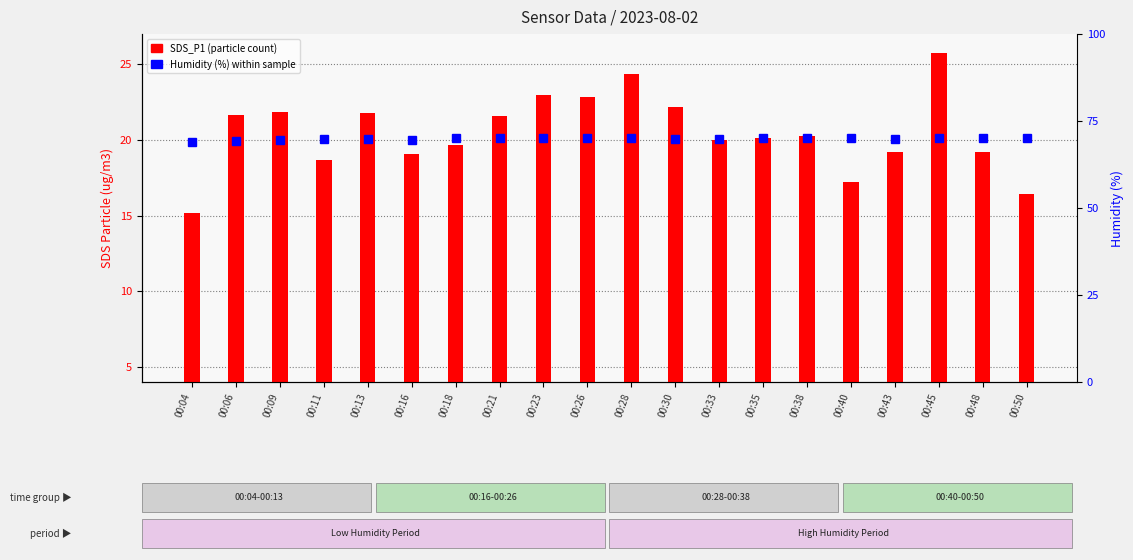

What is the difference between the Humidity (%) values at 00:06 and 00:28?

0.8